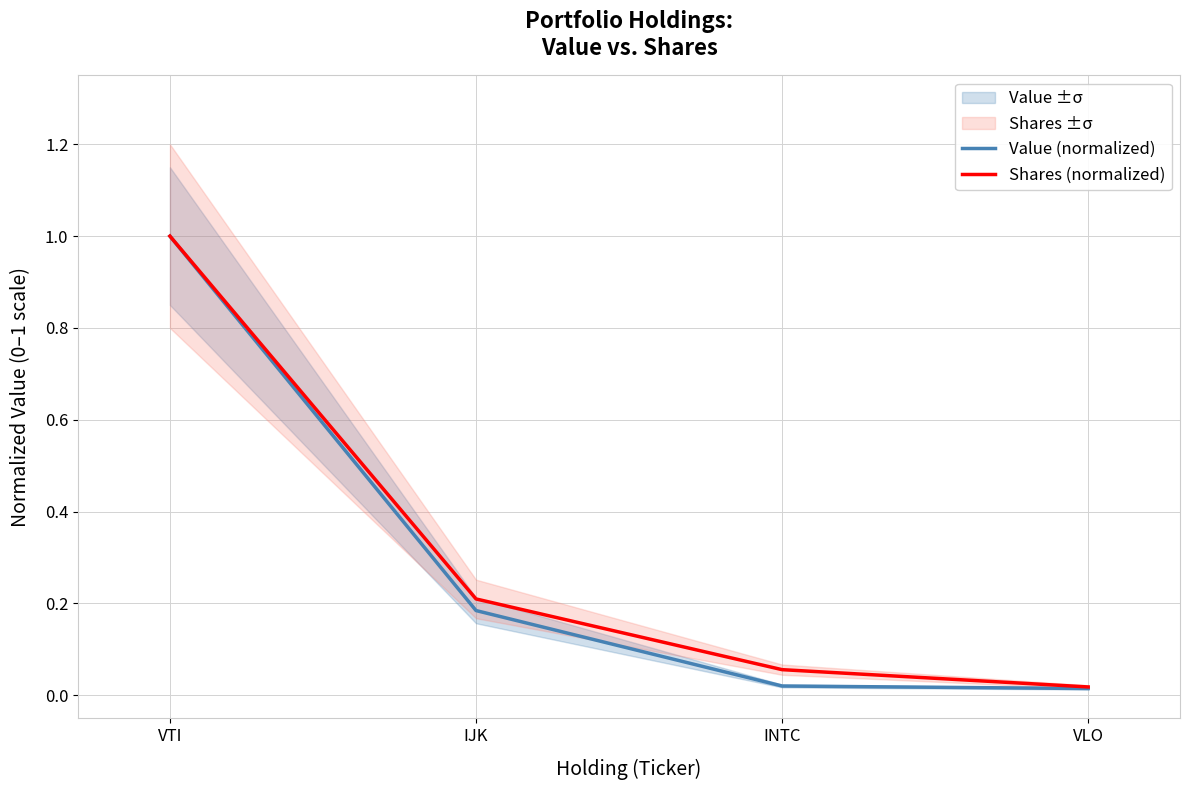

What is the value of the Value (normalized) point at the 2nd from the left?

0.2